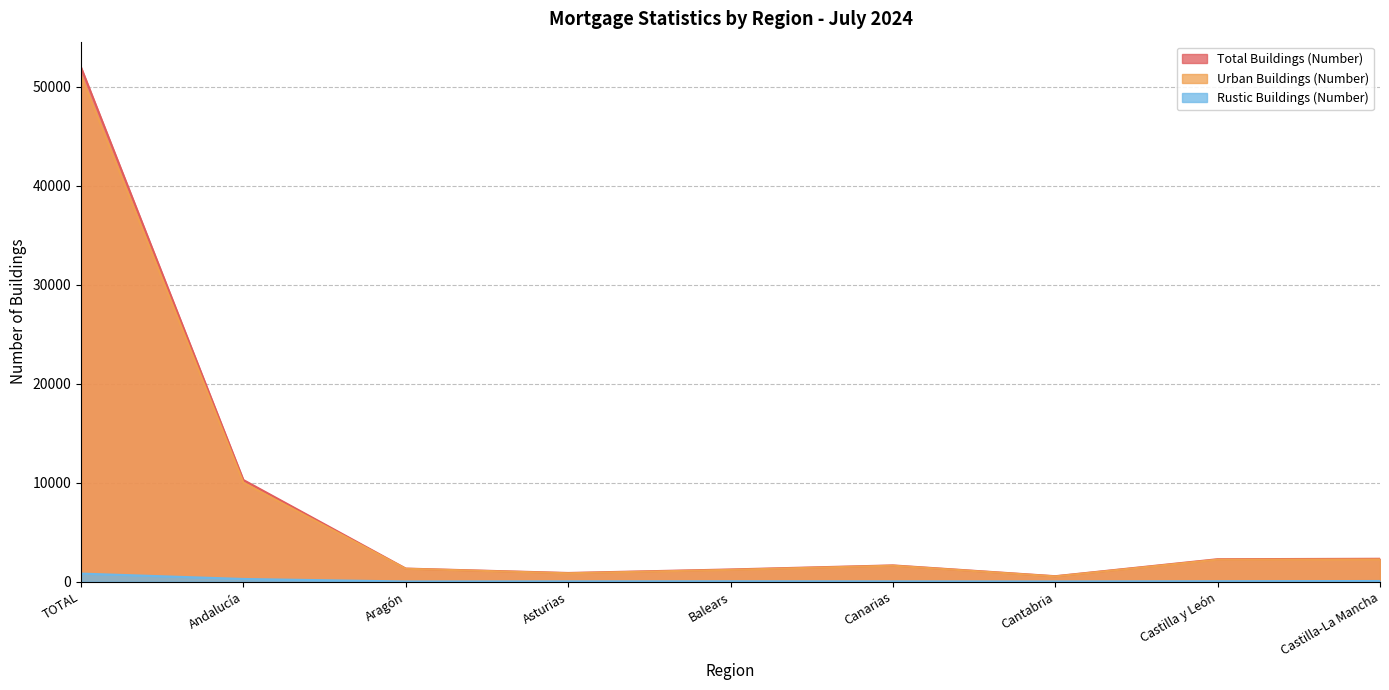

What are all the series names shown in the legend?

Total Buildings (Number), Urban Buildings (Number), Rustic Buildings (Number)